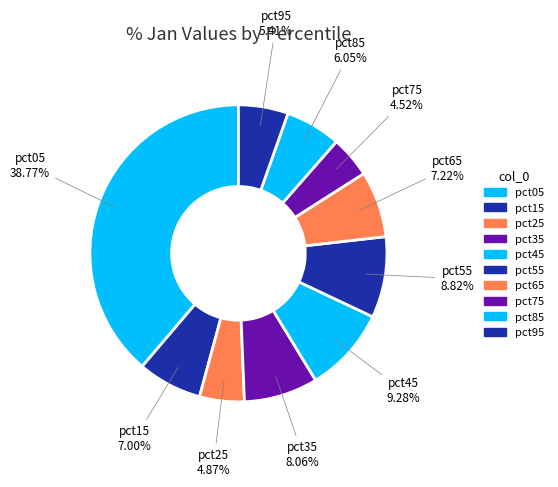

To the nearest percent, what portion does pct95 represent?

5%